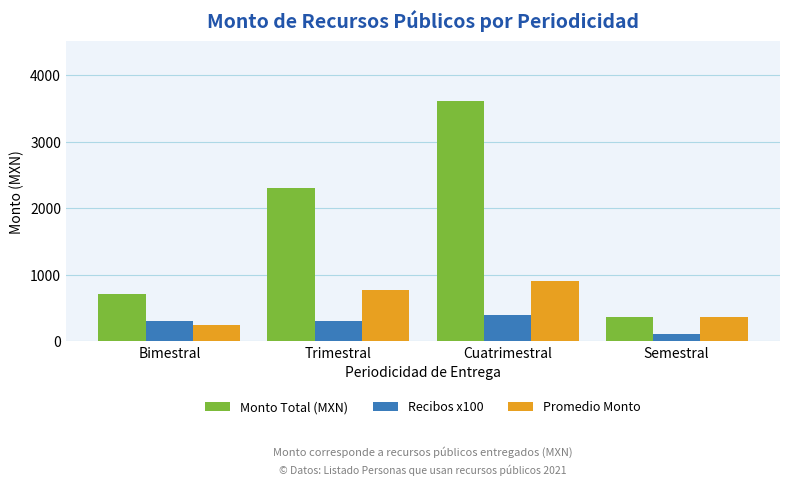

At which category is the sum across all series the highest?

Cuatrimestral